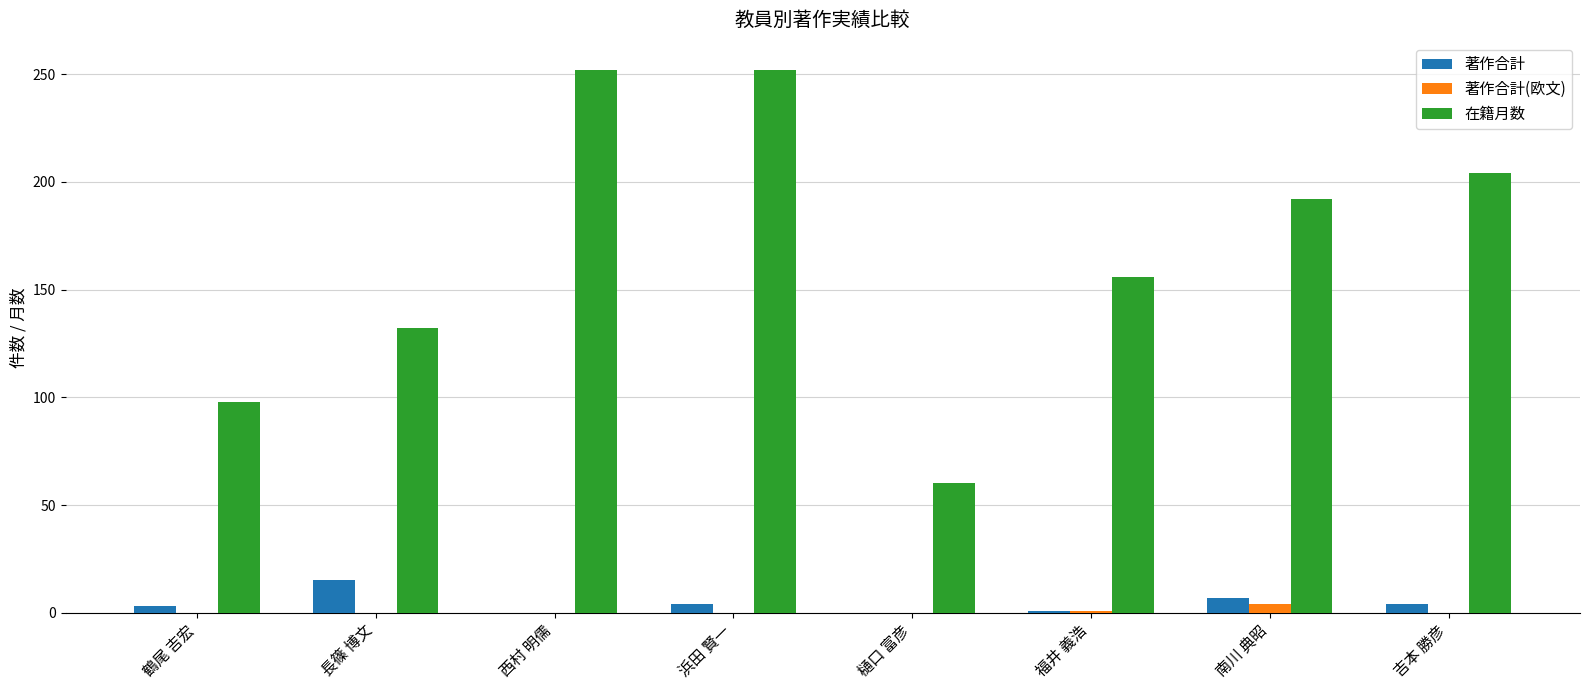

Which series changed the most between 福井 義浩 and 南川 典昭?

在籍月数